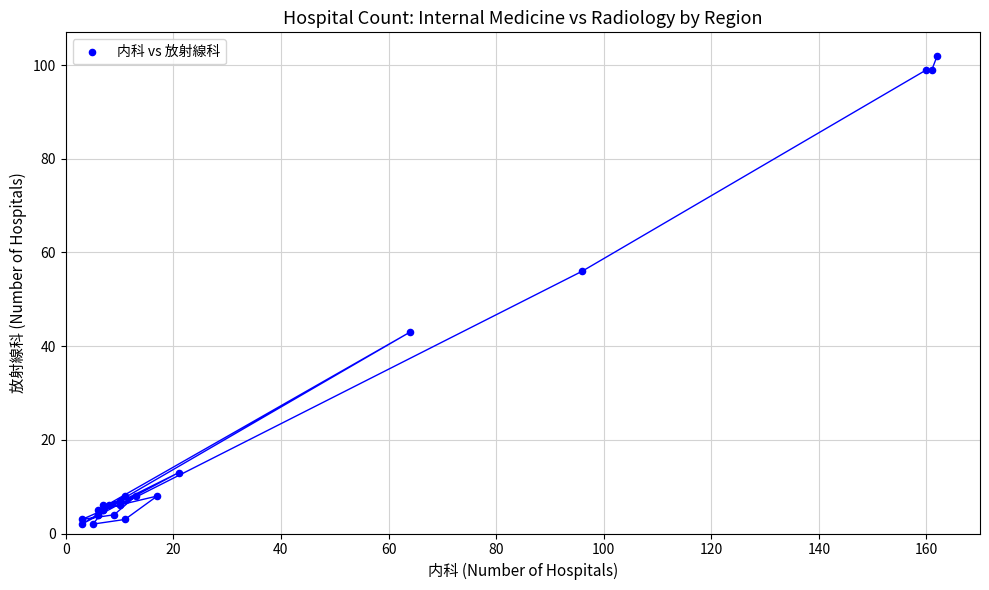

What Y value in the scatter plot is closest to 52?

56